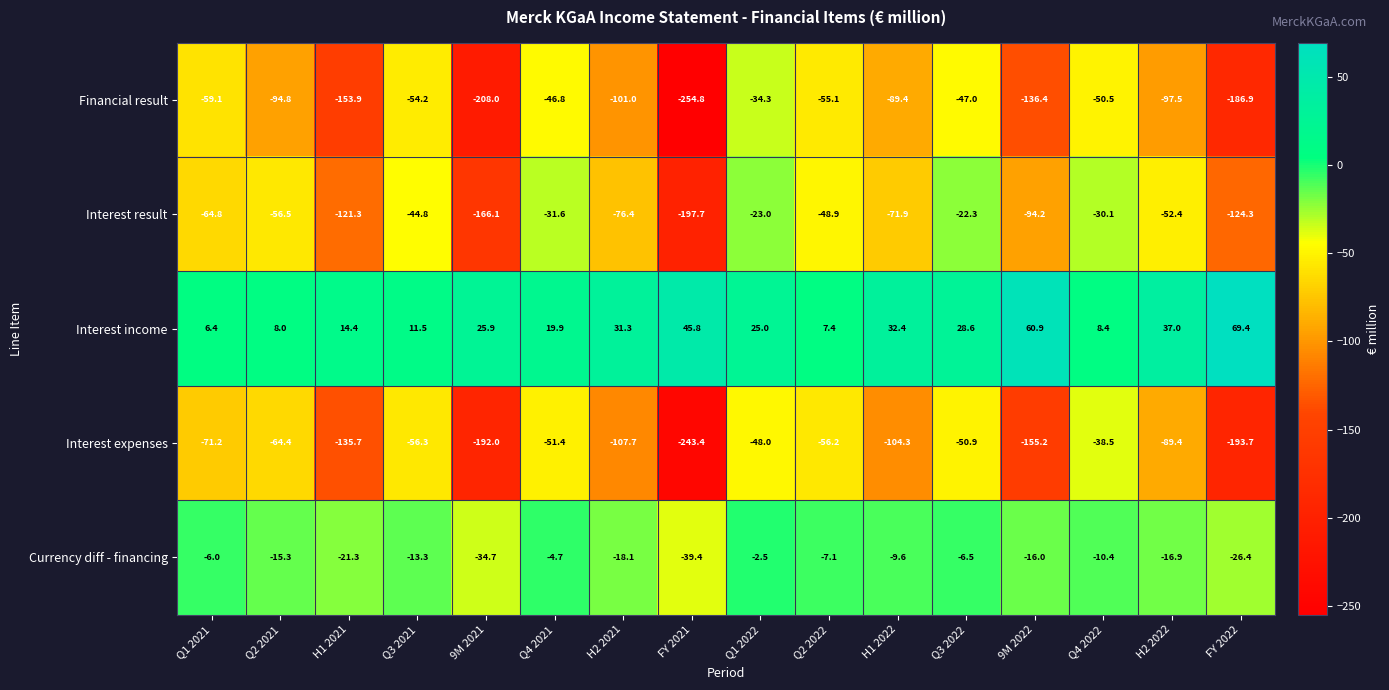

At 9M 2022, list the series in order from largest to smallest.

Interest income, Currency diff - financing, Interest result, Financial result, Interest expenses